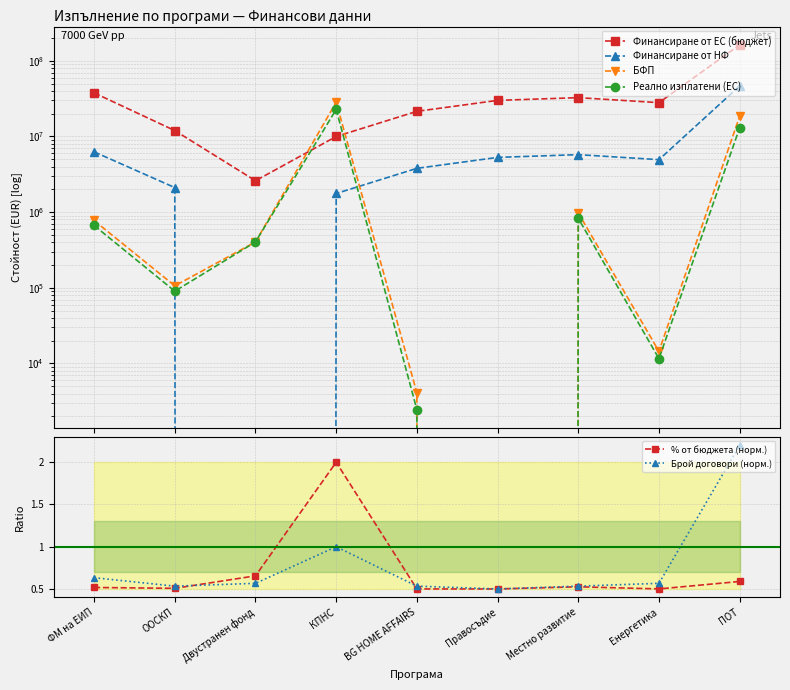

How many lines are shown in the chart?

6